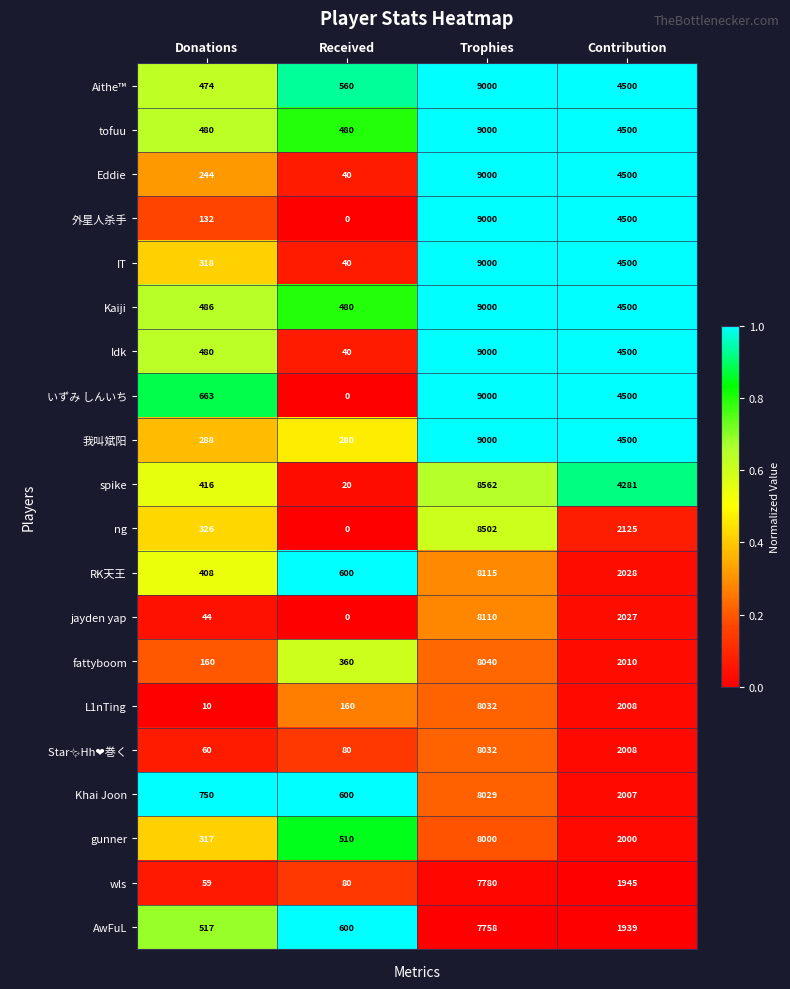

The tofuu series shows 480 at Received. True or false?

True